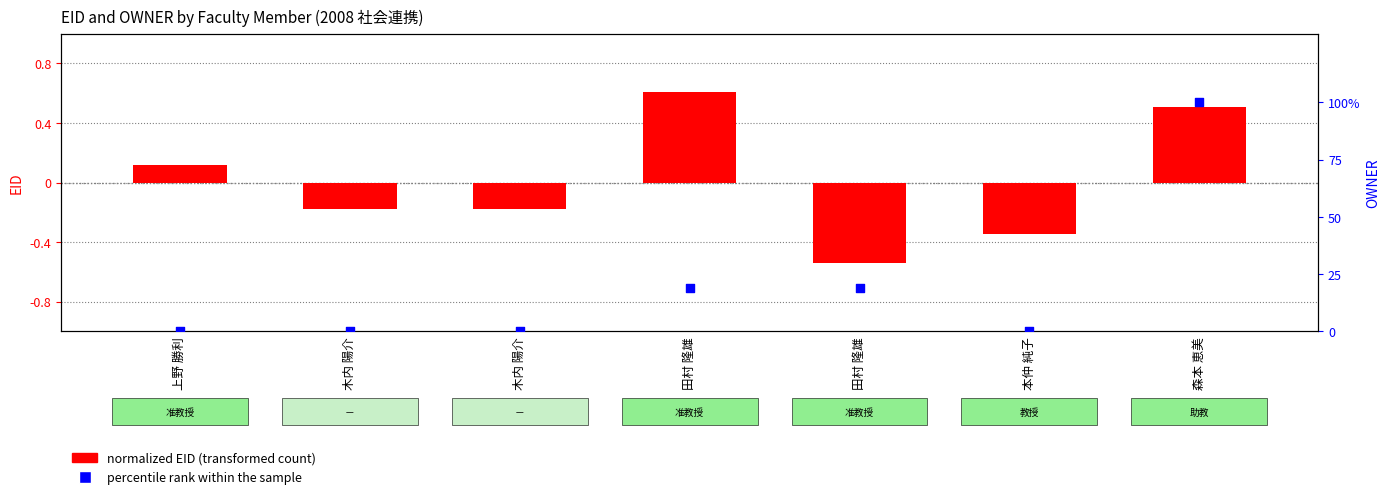

At how many categories does at least one series exceed 9?

3